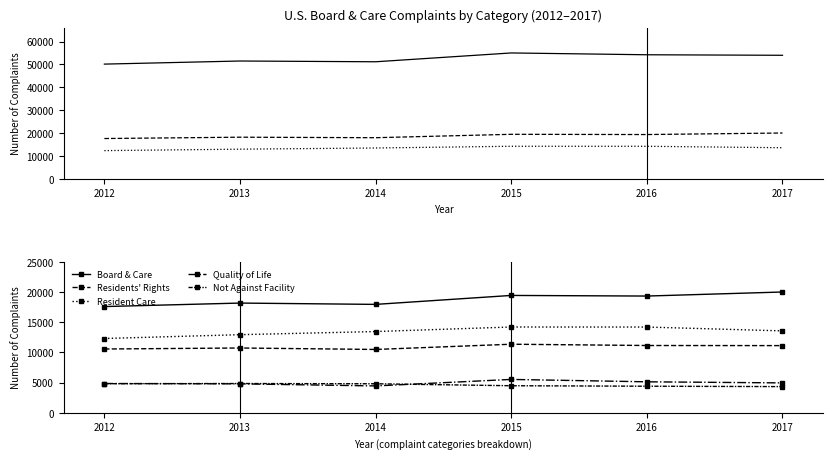

At which label is Board & Care closest to 18800?

2016